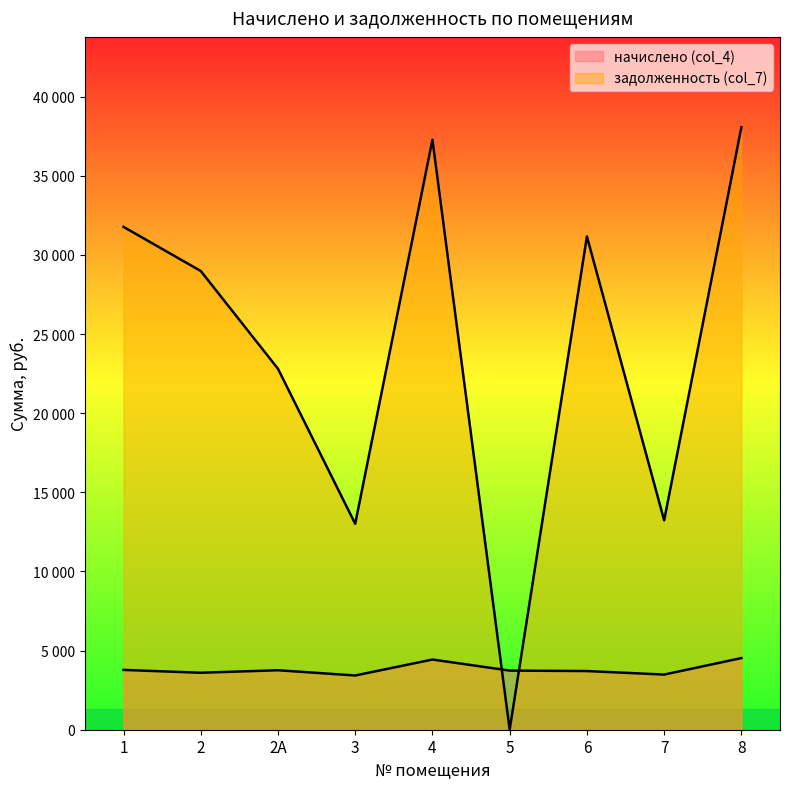

How many interior local peaks does the начислено (col_4) series have?

2